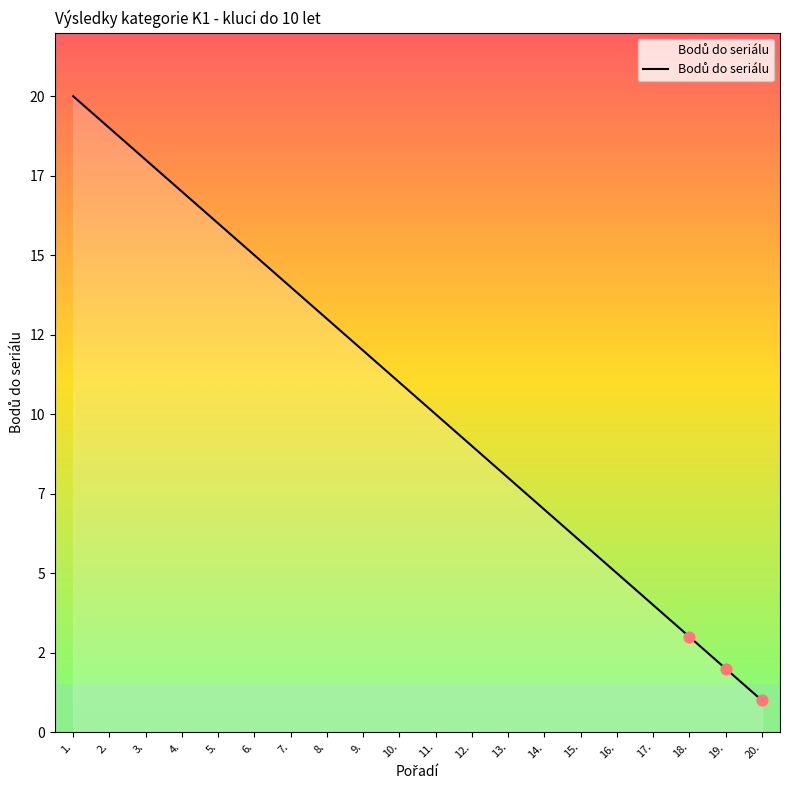

What is the ratio of the value at 14. to the value at 6.?

0.5